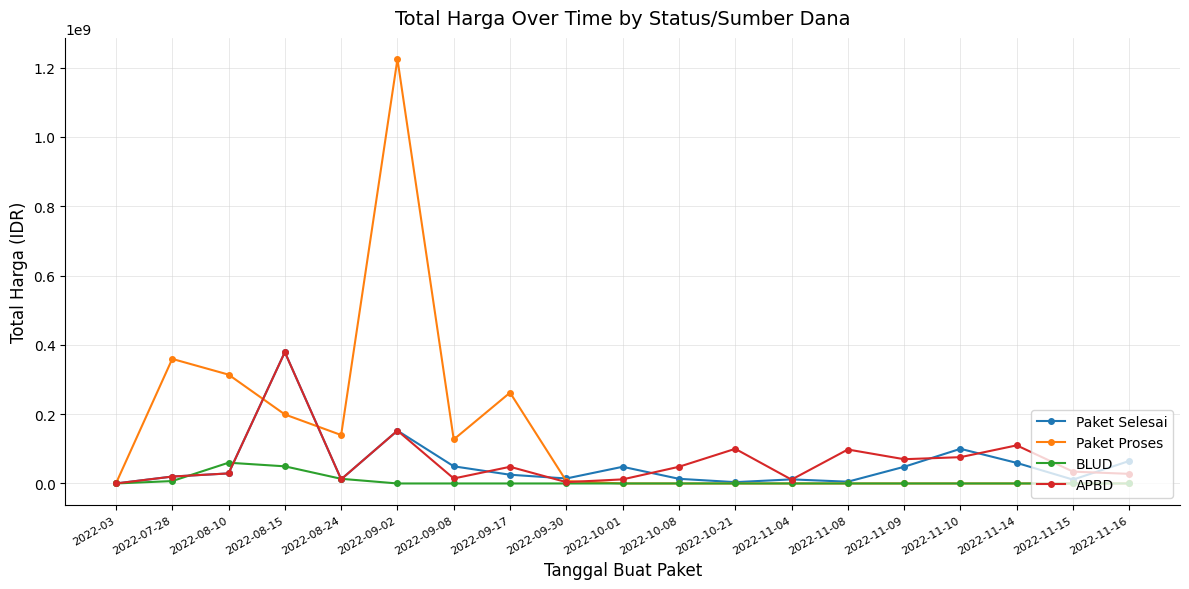

Between 2022-11-04 and 2022-11-10, which series saw the biggest shift?

Paket Selesai